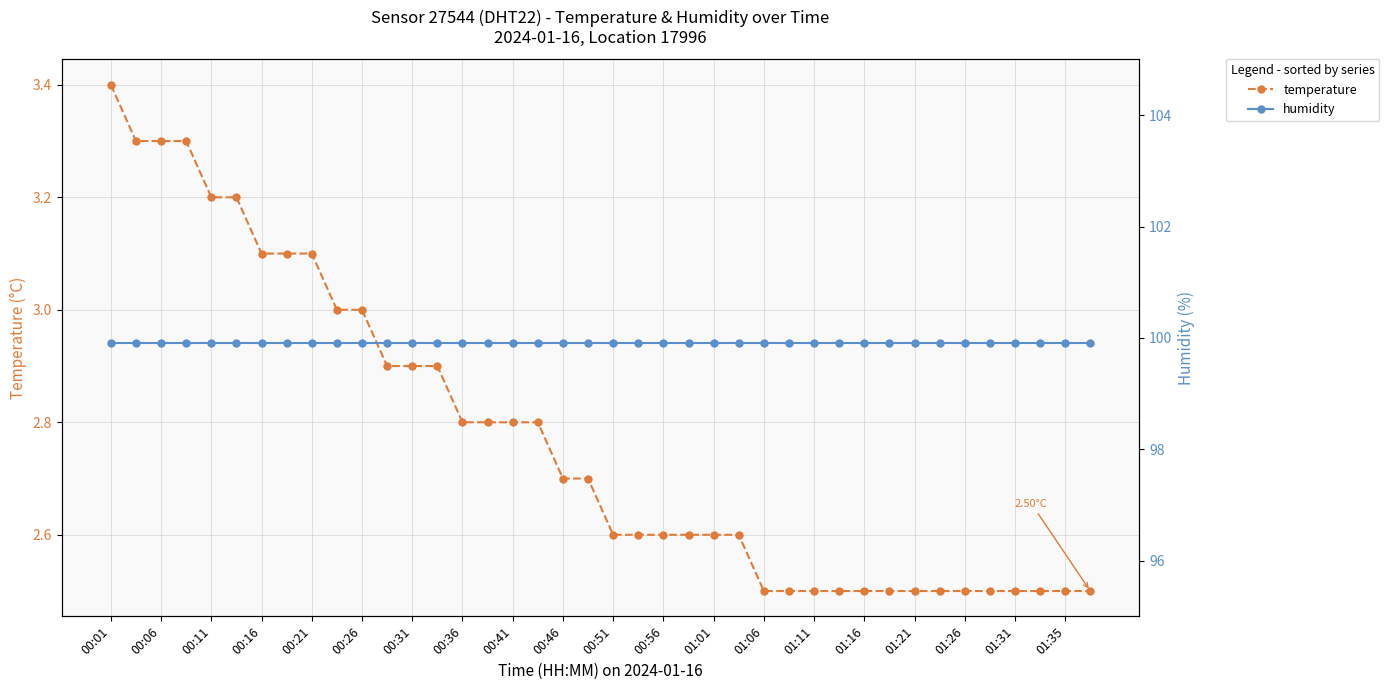

True or false: temperature and humidity cross at least once.

False